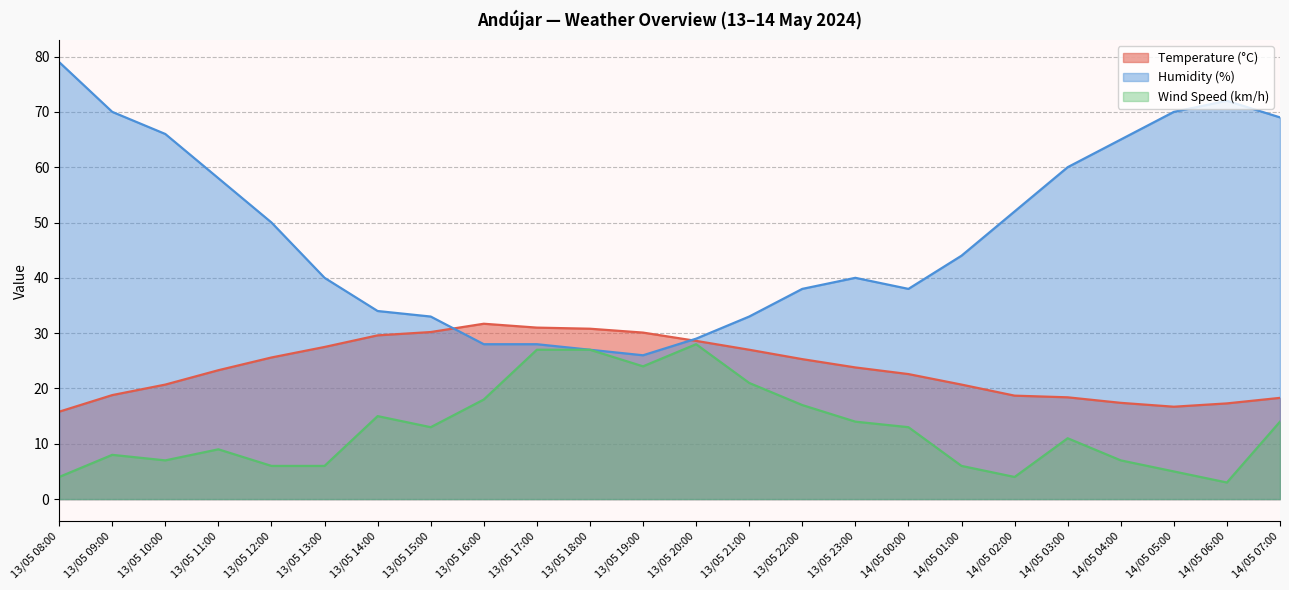

Is the value of Wind Speed (km/h) at 13/05 16:00 greater than the value of Humidity (%) at 13/05 18:00?

No